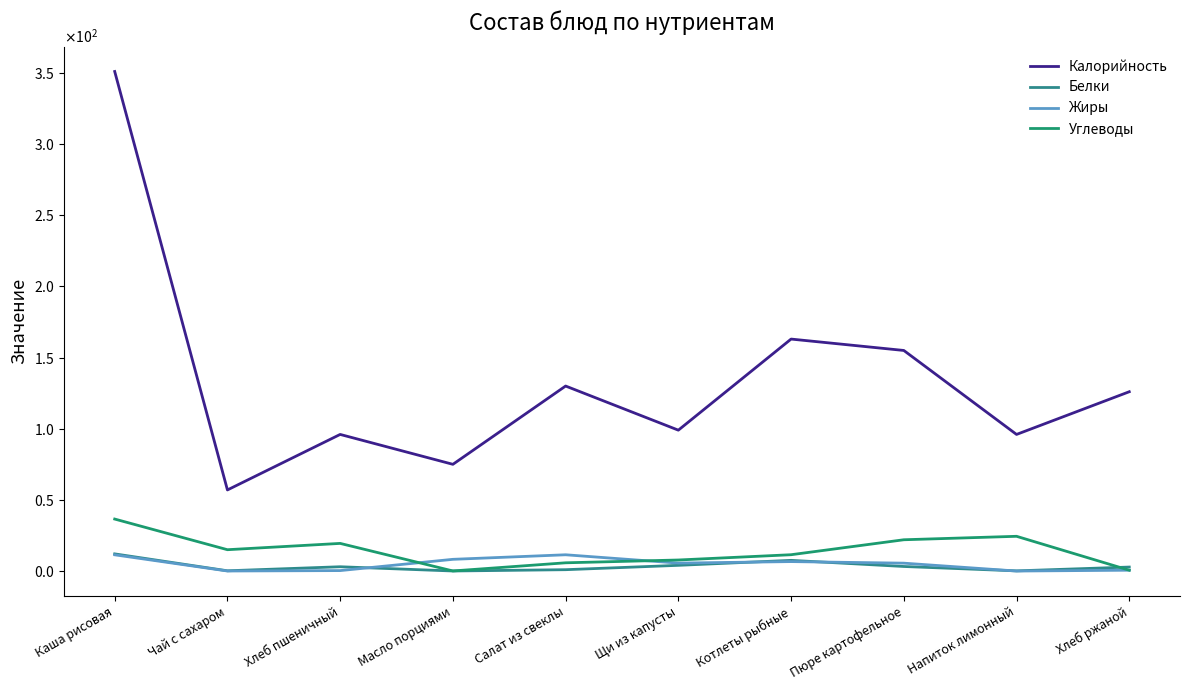

Does the chart display data point markers on the line(s)?

No